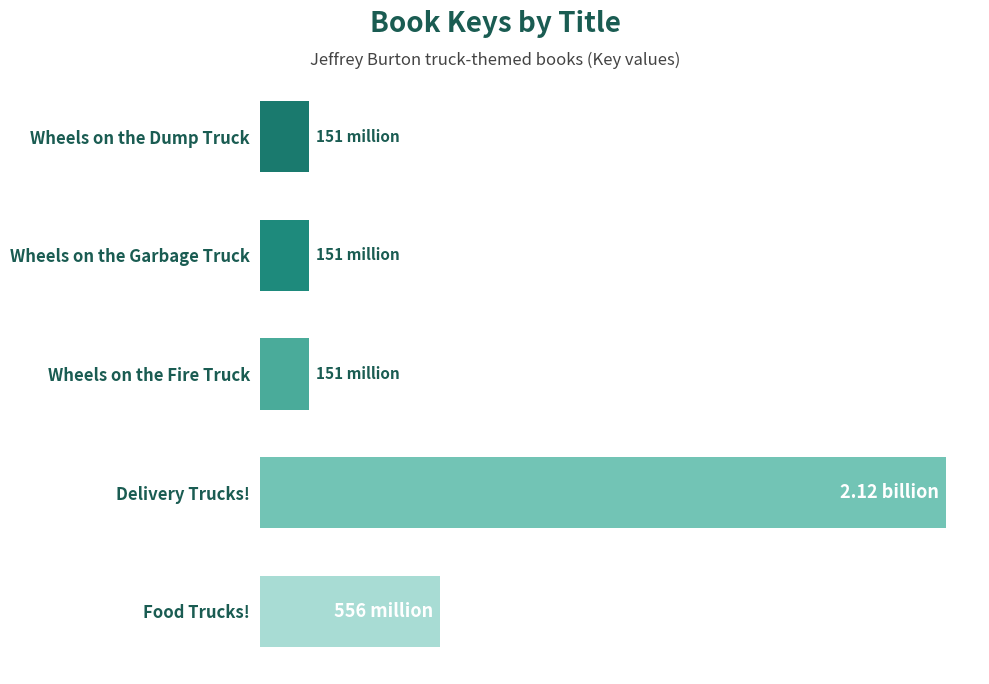

Does the chart contain any negative values?

No